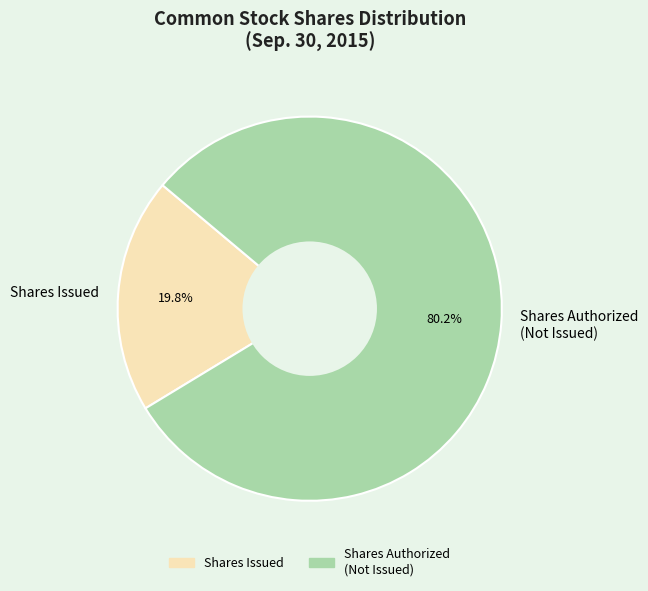

Is the sum of Shares Authorized (Not Issued) and Shares Issued greater than half?

Yes